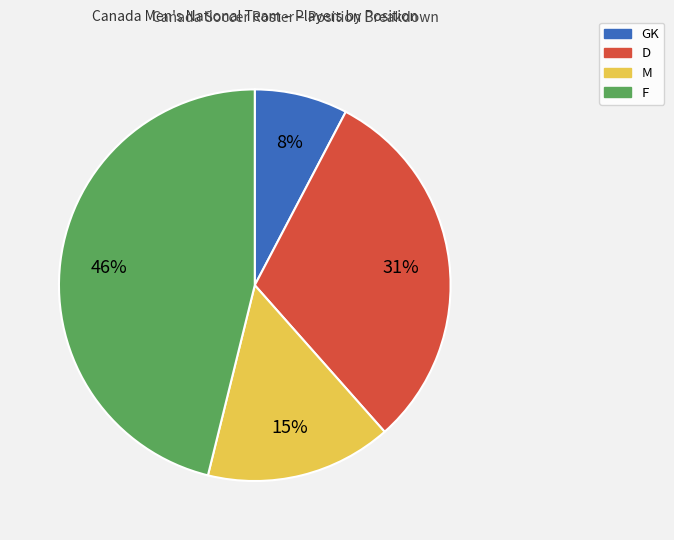

Which has a higher value, GK or M?

M